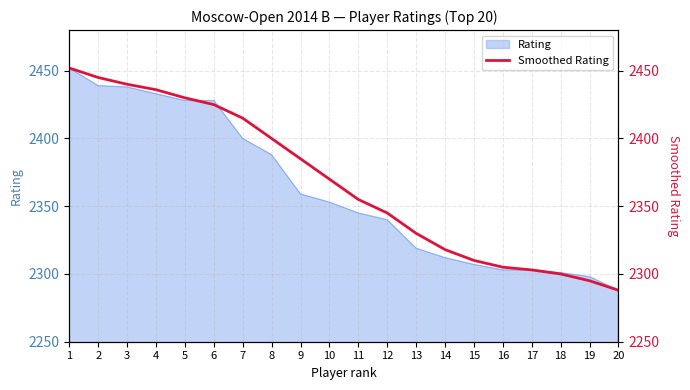

The value of Rating at 14 is 2312. True or false?

True